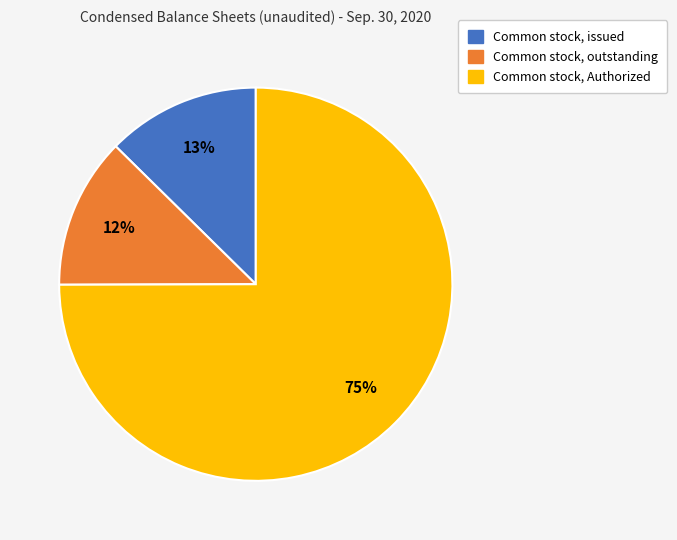

To the nearest percent, what is the combined percentage of Common stock, Authorized and Common stock, issued?

88%